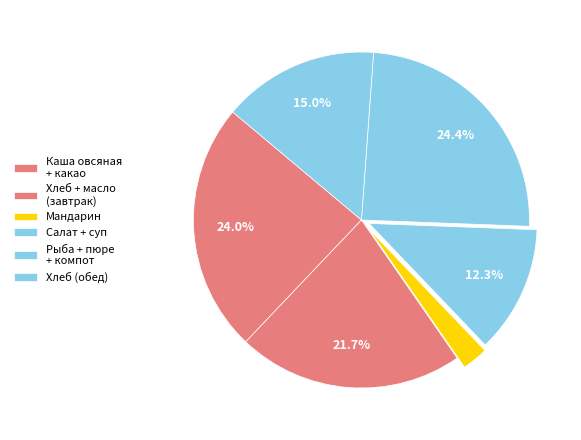

What is the smallest slice in the pie chart?

мандарин